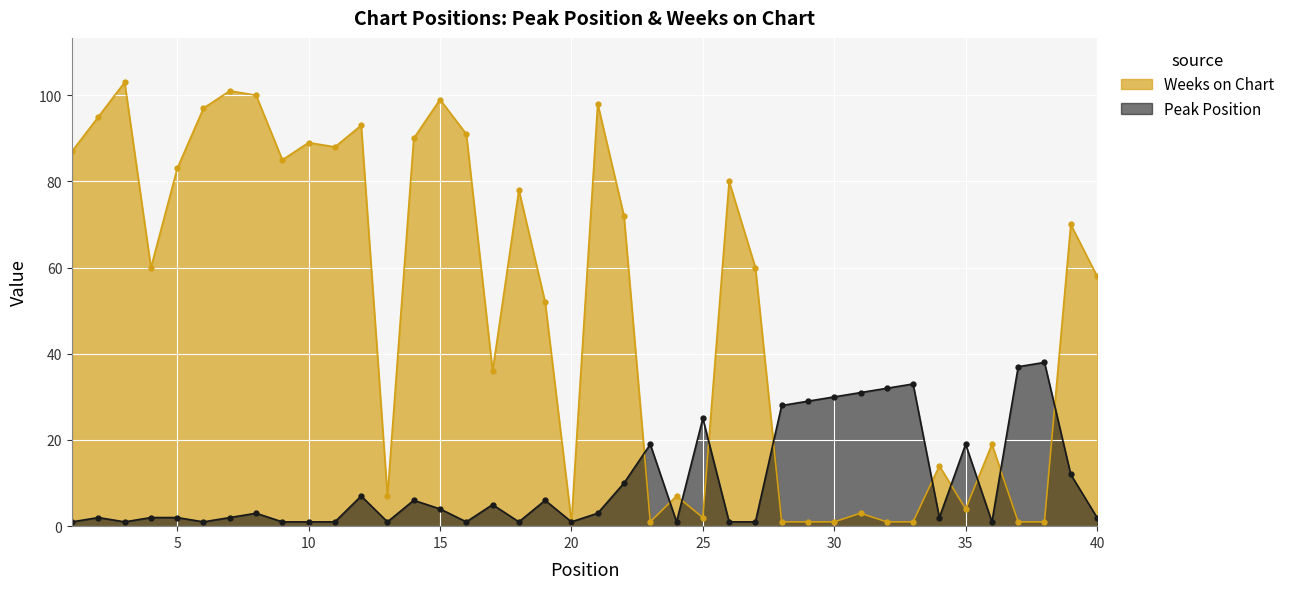

Is it true that Peak Position equals 3 at 4?

False